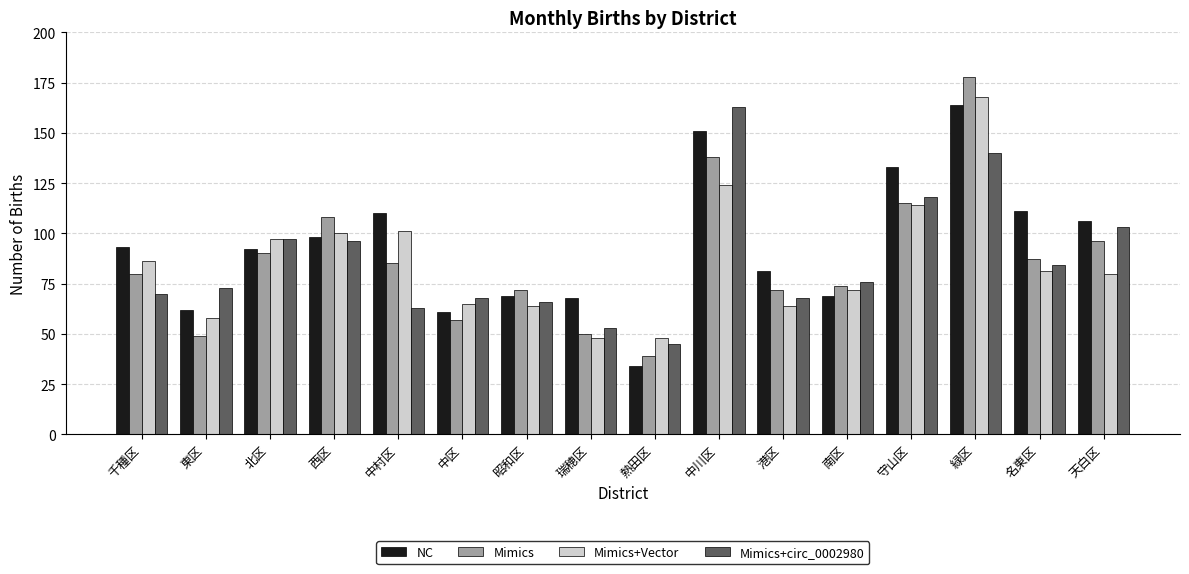

Are the bars horizontal?

No